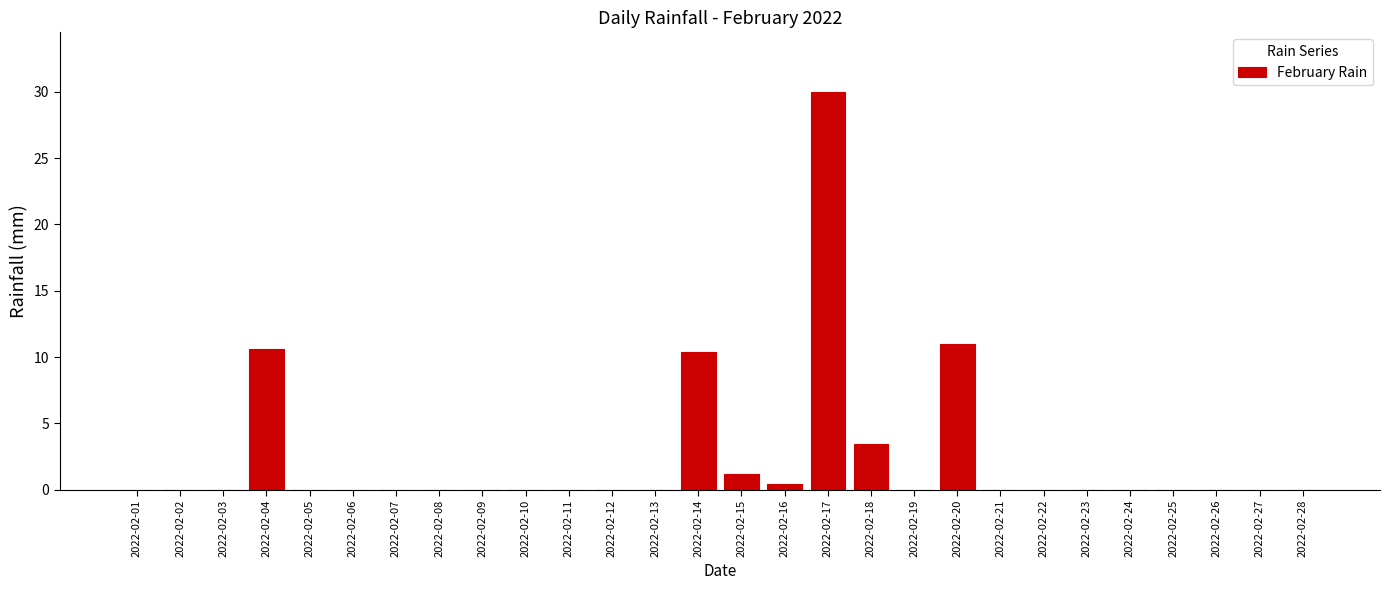

Reading right to left, list all the values displayed in this chart.

2022-02-28=0.0	2022-02-27=0.0	2022-02-26=0.0	2022-02-25=0.0	2022-02-24=0.0	2022-02-23=0.0	2022-02-22=0.0	2022-02-21=0.0	2022-02-20=11.0	2022-02-19=0.0	2022-02-18=3.4	2022-02-17=30.0	2022-02-16=0.4	2022-02-15=1.2	2022-02-14=10.4	2022-02-13=0.0	2022-02-12=0.0	2022-02-11=0.0	2022-02-10=0.0	2022-02-09=0.0	2022-02-08=0.0	2022-02-07=0.0	2022-02-06=0.0	2022-02-05=0.0	2022-02-04=10.6	2022-02-03=0.0	2022-02-02=0.0	2022-02-01=0.0